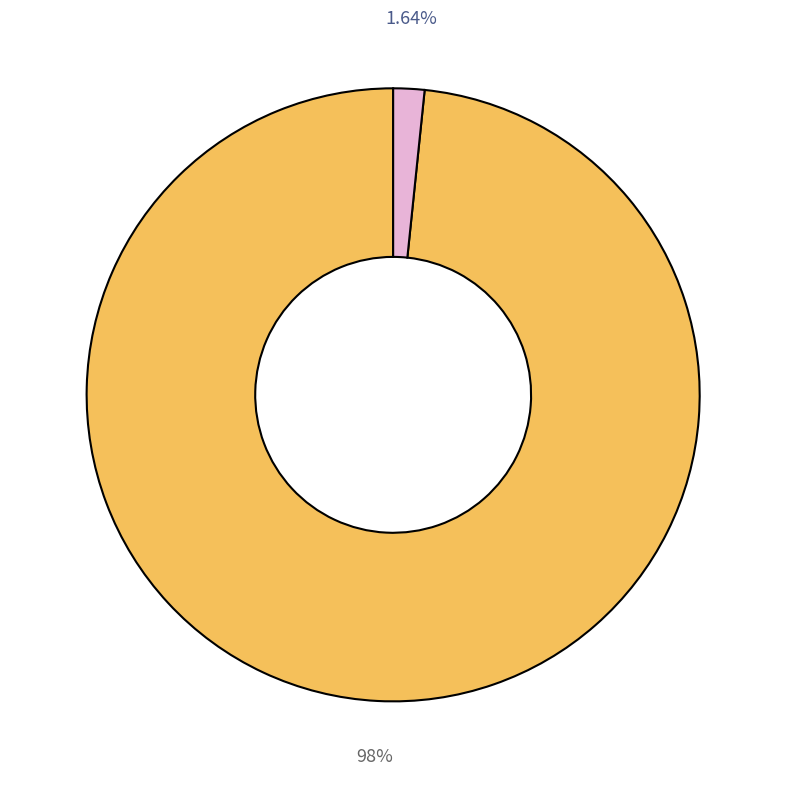

Does any single category account for the majority?

Yes